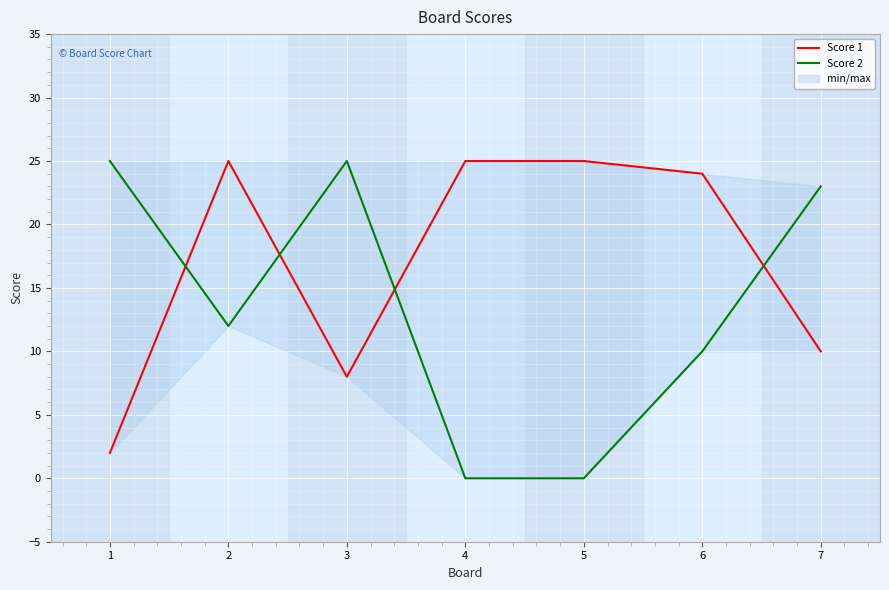

What is the spread (max minus min) of values at 1?

23